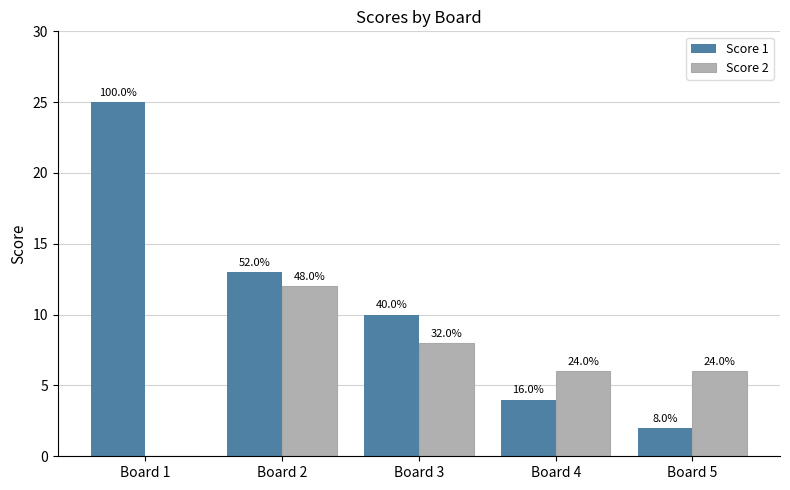

Reading left to right, list all the values displayed in this chart.

Score 1: Board 1=25	Board 2=13	Board 3=10	Board 4=4	Board 5=2
Score 2: Board 1=0	Board 2=12	Board 3=8	Board 4=6	Board 5=6